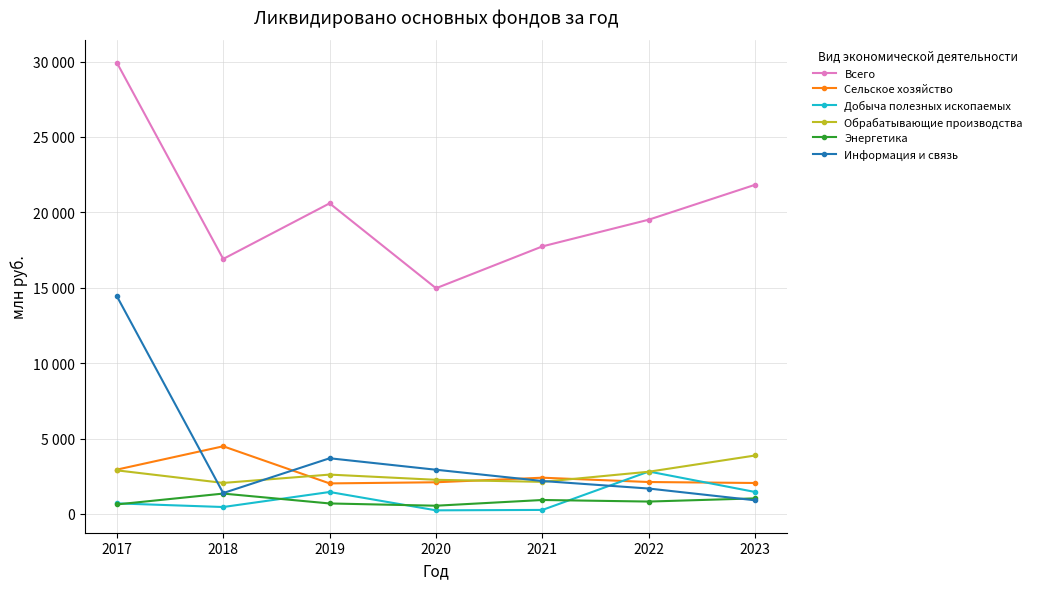

Which has a higher value, 2017 or 2020?

2017